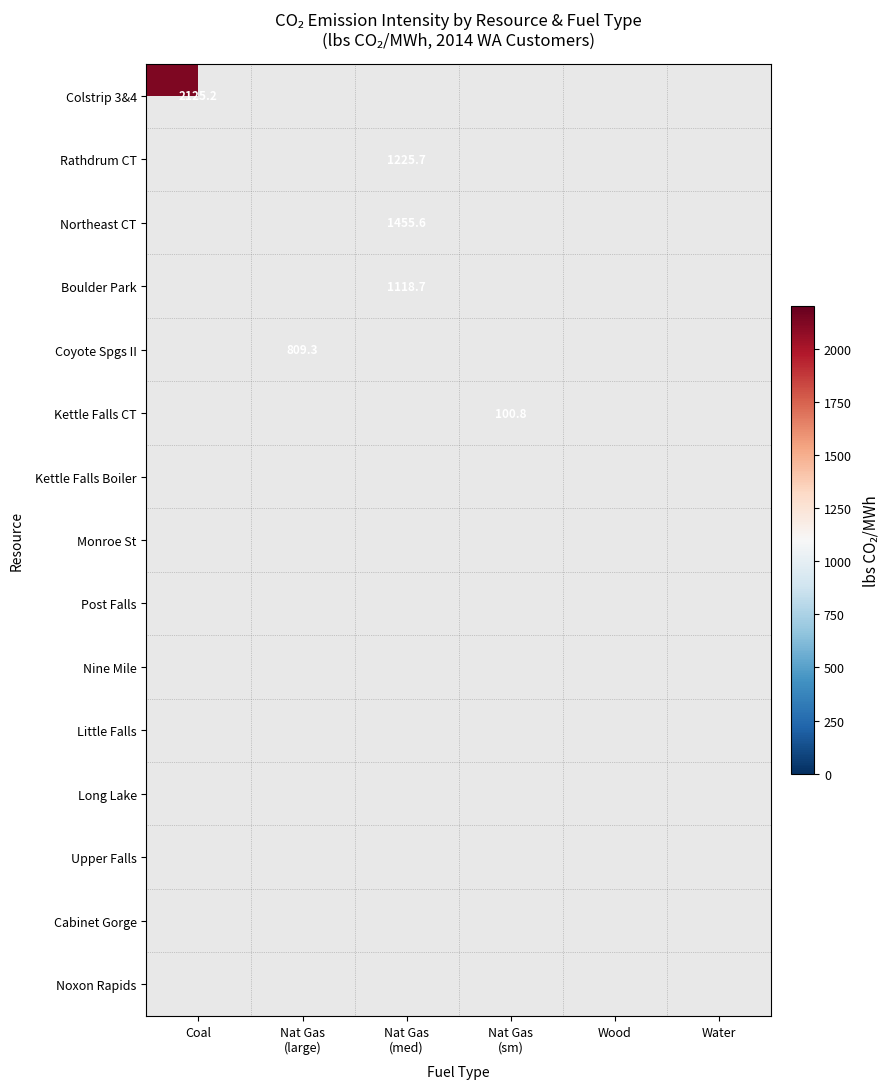

How many distinct data groups are displayed?

15